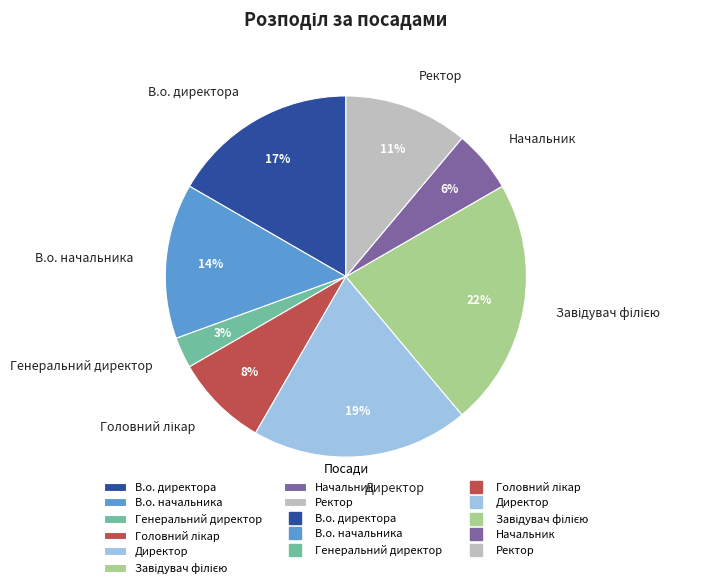

True or false: Директор accounts for 14% of the total.

False